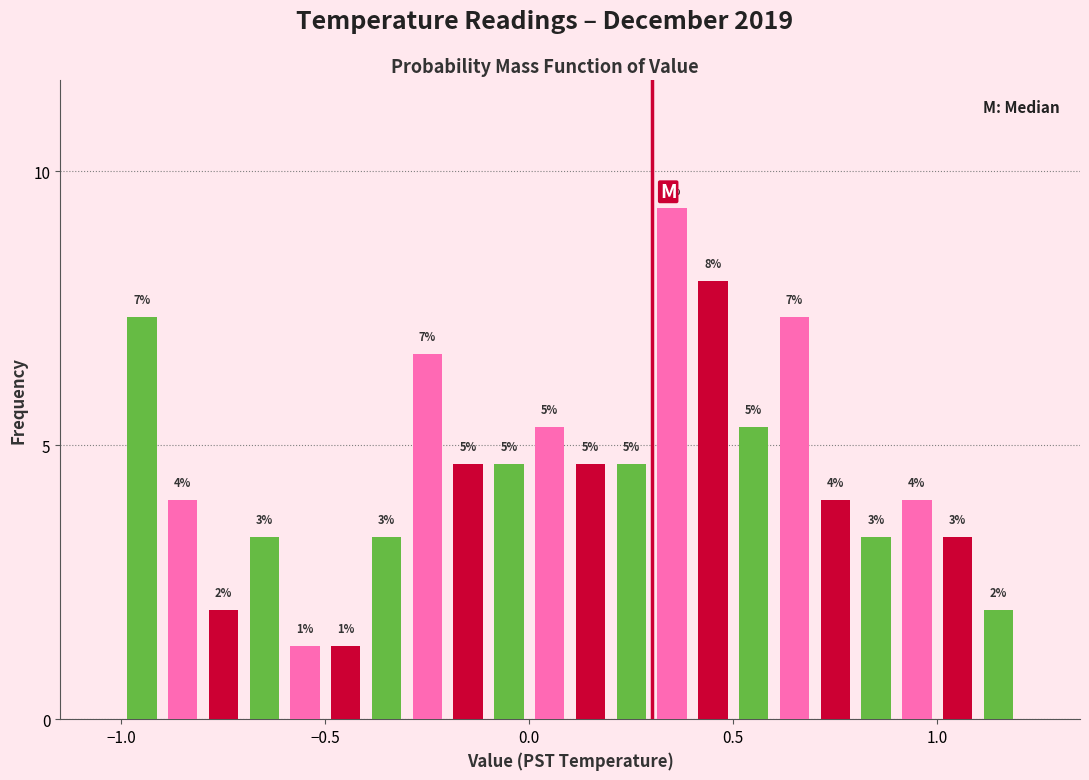

Around what value on the x-axis is the tallest bar? Give the approximate position of its centre, as read against the axis.

0.35